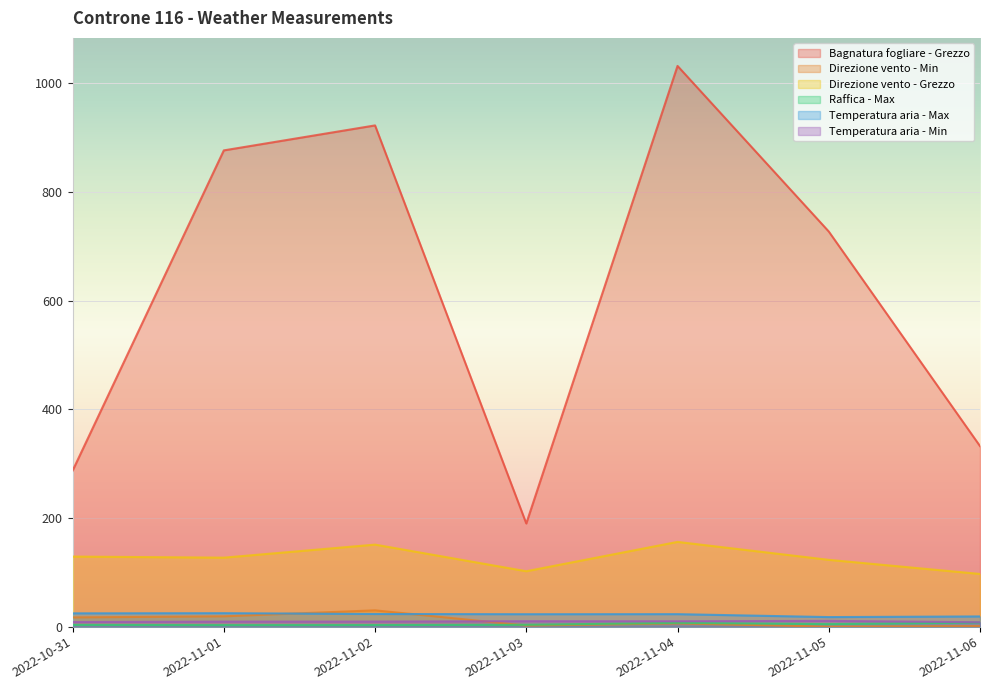

True or false: Direzione vento - Grezzo and Temperatura aria - Max intersect in this chart.

False